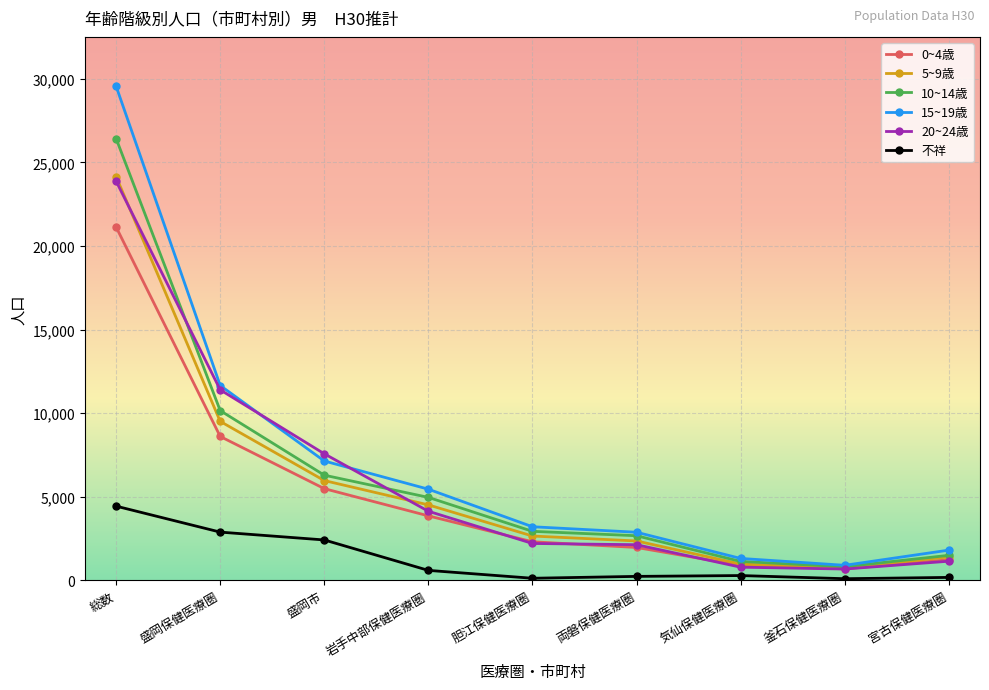

At which category is the sum across all series the highest?

総数